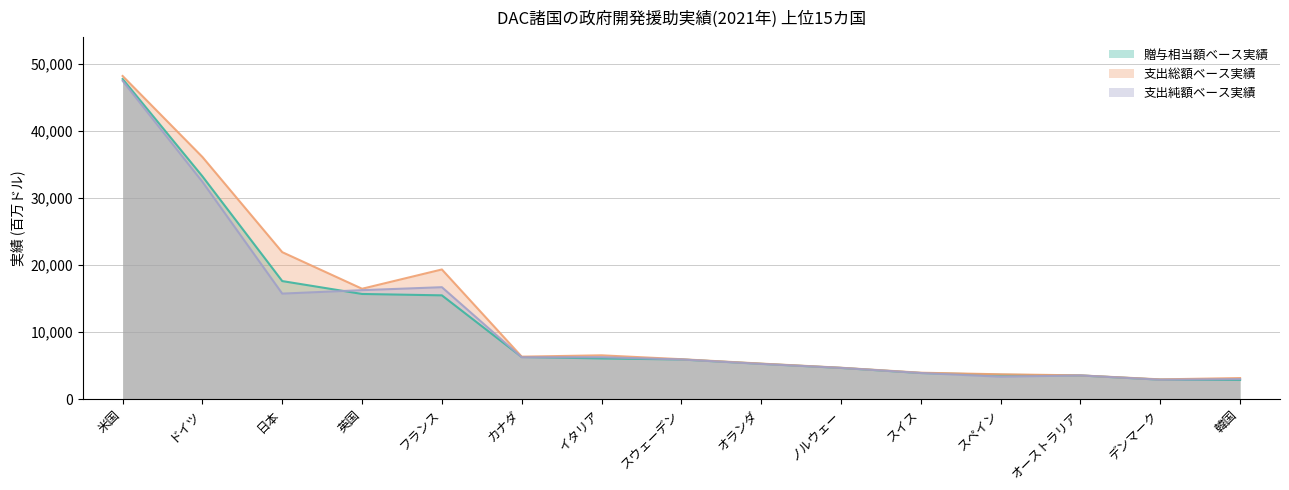

What is the greatest value displayed?

48252.0